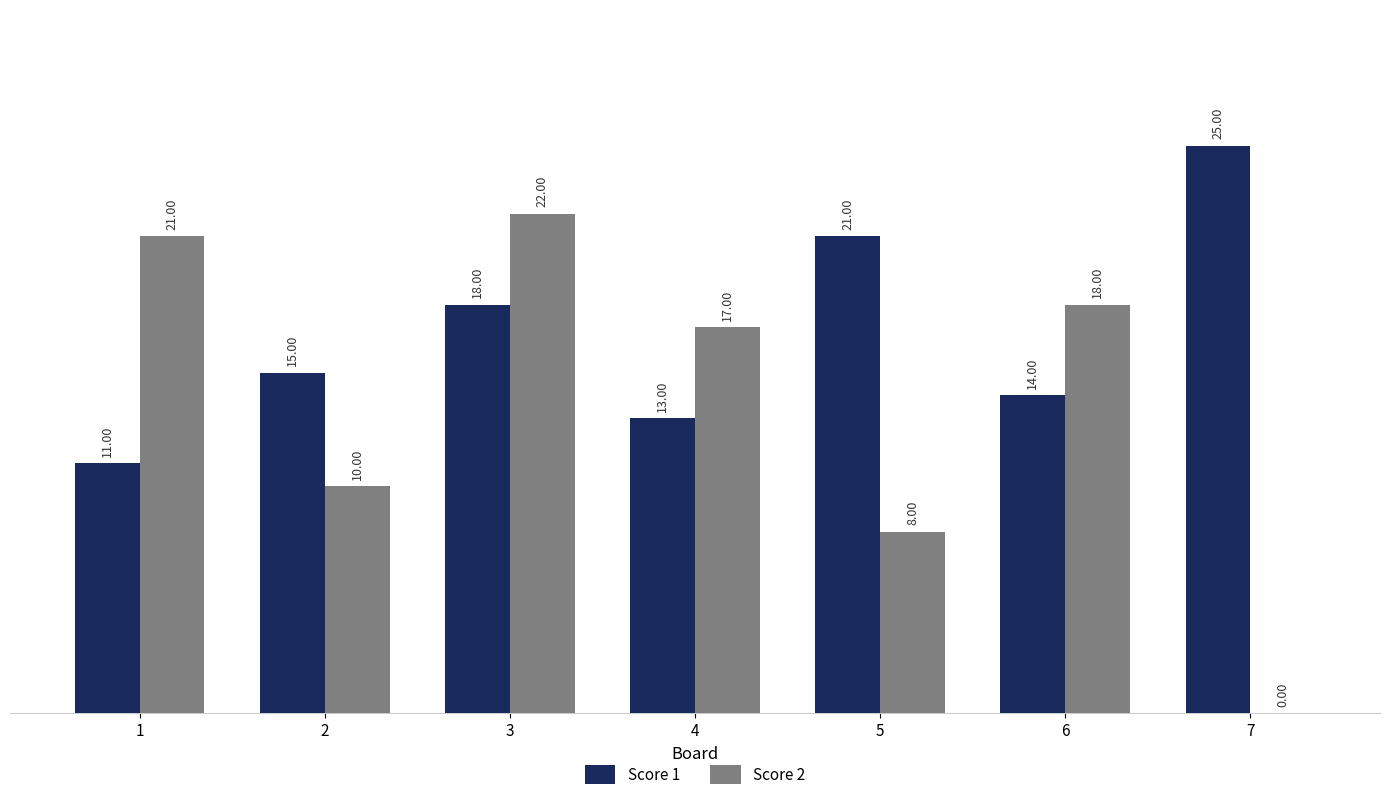

At which category is the sum across all series the highest?

3